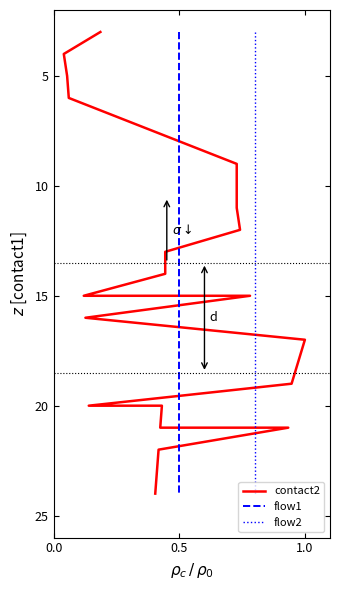

Count the number of data series in this chart.

3